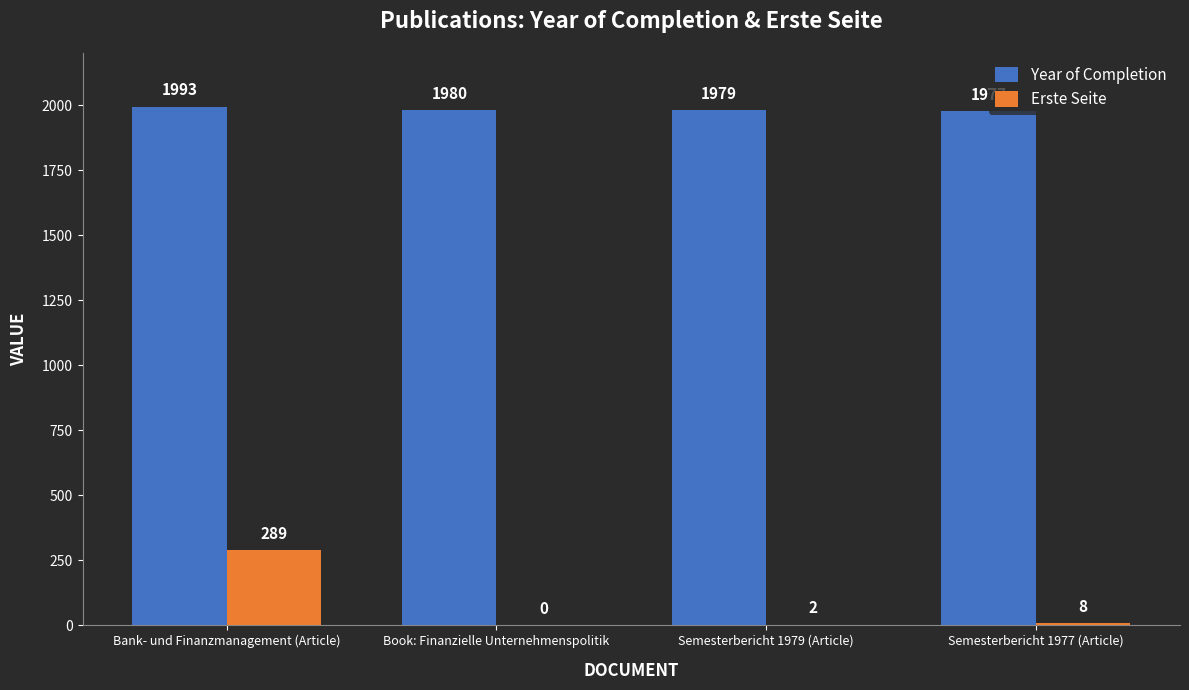

Are the bars grouped side by side (vs. stacked)?

Yes